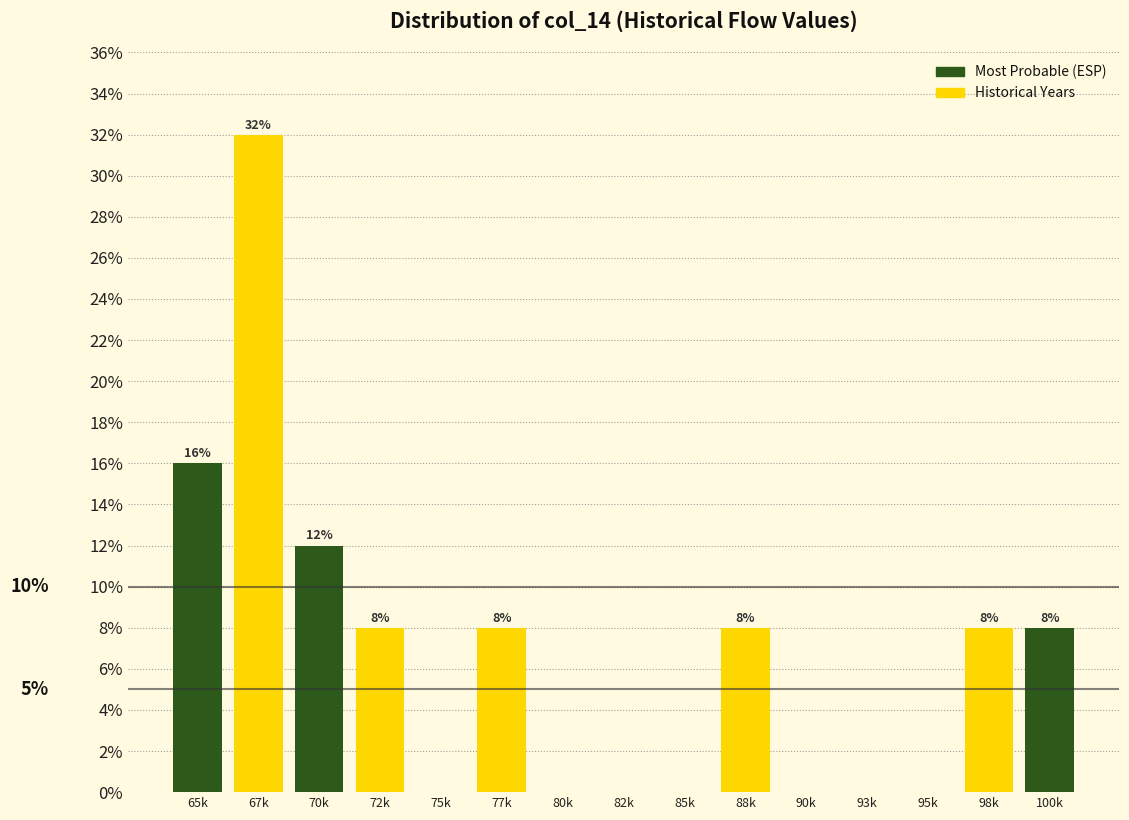

Reading left to right, extract all data points from this chart.

65k=16	67k=32	70k=12	72k=8	75k=0	77k=8	80k=0	82k=0	85k=0	88k=8	90k=0	93k=0	95k=0	98k=8	100k=8